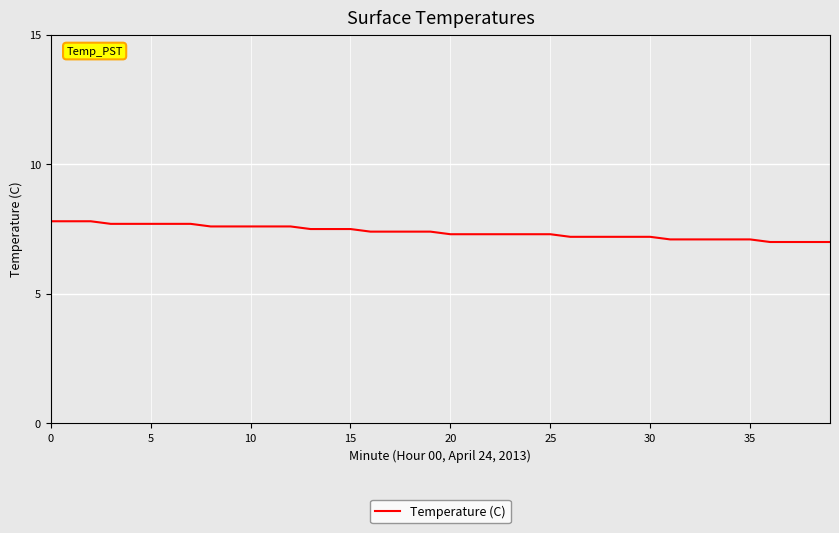

What is the minimum value shown in the chart?

7.0